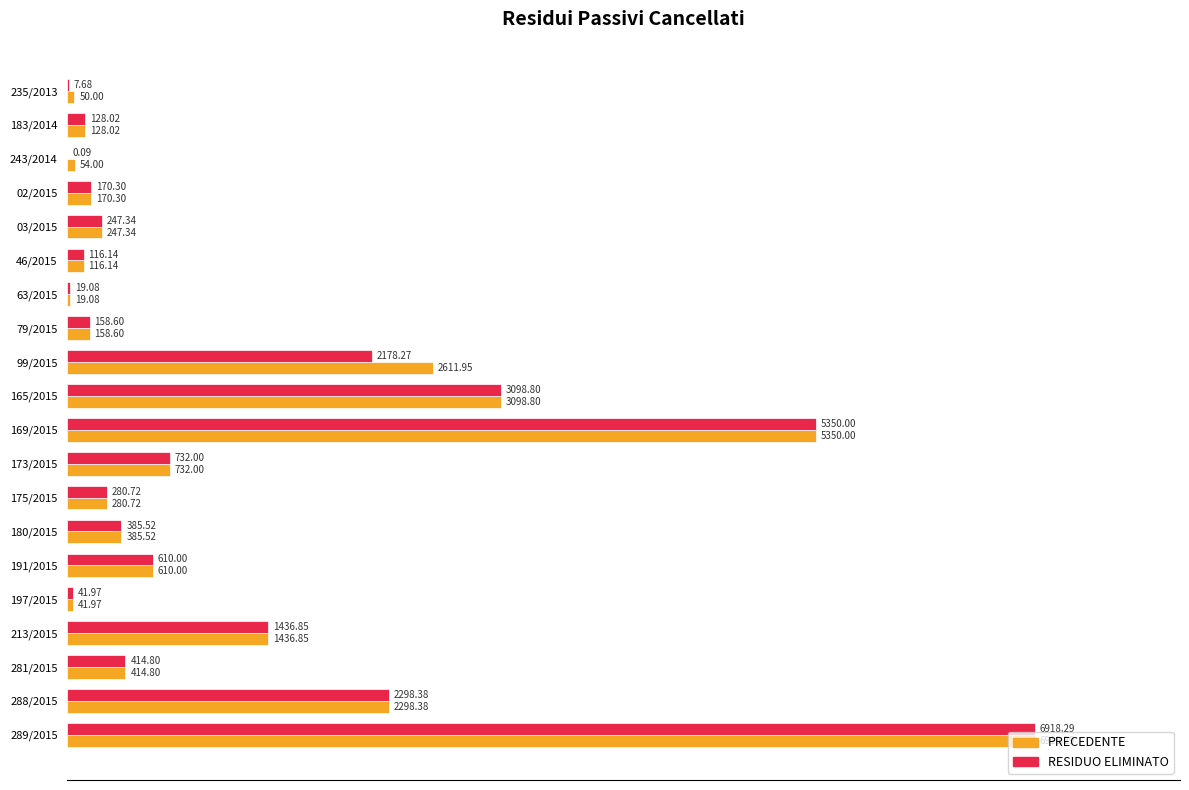

What are all the series names shown in the legend?

PRECEDENTE, RESIDUO ELIMINATO